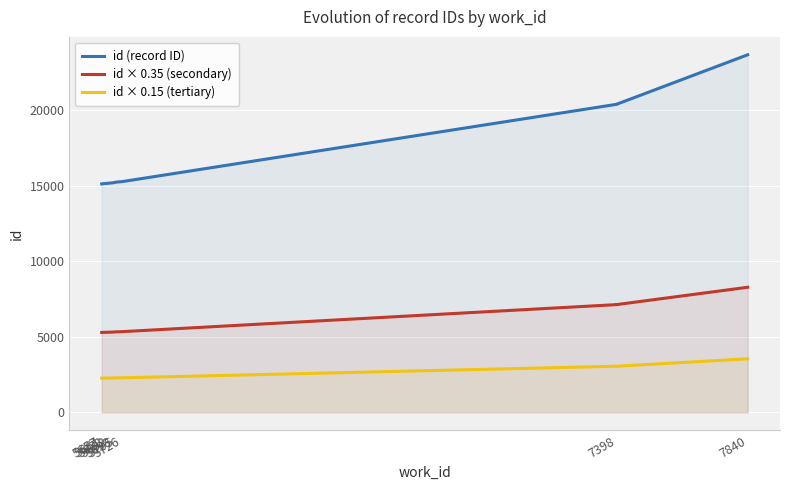

Rank the series at 5682 from lowest to highest value.

id × 0.15 (tertiary), id × 0.35 (secondary), id (record ID)